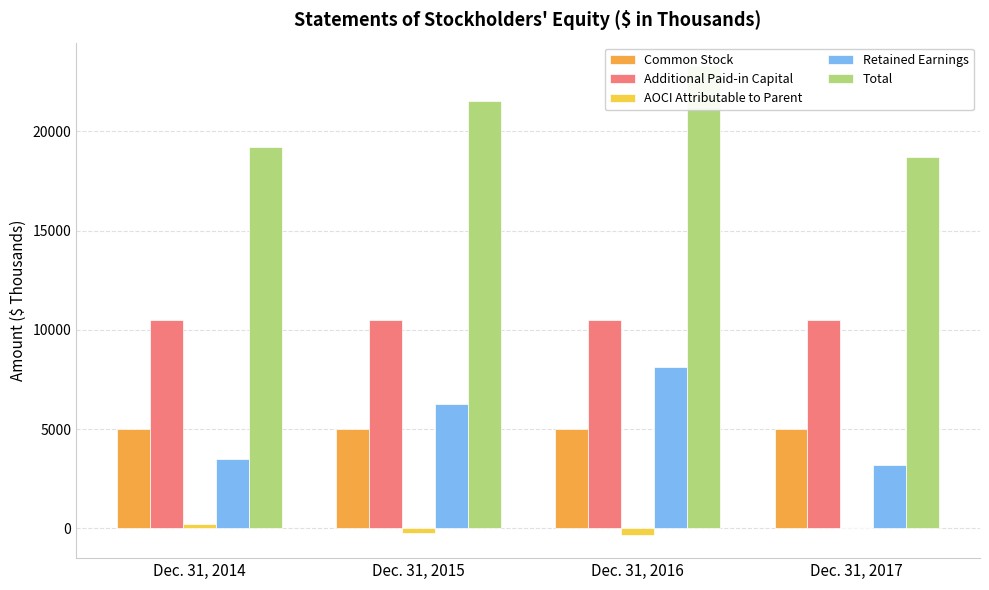

Which series has the largest range (max minus min)?

Retained Earnings